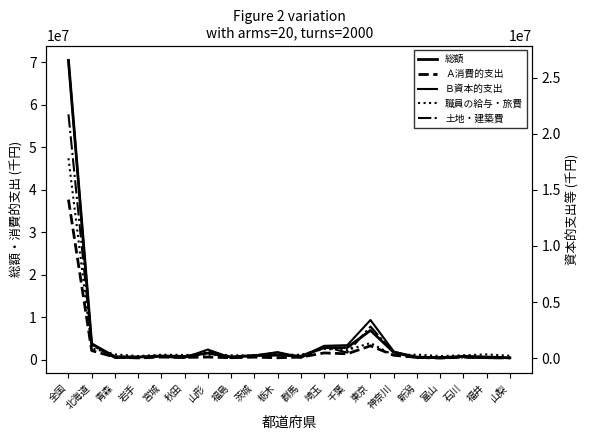

Reading left to right, what are all the values shown in this chart?

総額: 全国=70405329	北海道=3756652	青森=712760	岩手=661272	宮城=893093	秋田=797095	山形=1570342	福島=688720	茨城=998940	栃木=1078428	群馬=857512	埼玉=2834587	千葉=2872727	東京=6918007	神奈川=1765809	新潟=638951	富山=500693	石川=816437	福井=653000	山梨=475893
Ａ消費的支出: 全国=37670860	北海道=2155392	青森=618642	岩手=436676	宮城=632391	秋田=555885	山形=644122	福島=477222	茨城=618328	栃木=475475	群馬=622642	埼玉=1607911	千葉=1407036	東京=3279433	神奈川=1053635	新潟=558944	富山=398296	石川=632221	福井=499309	山梨=429277
Ｂ資本的支出: 全国=26548849	北海道=1273257	青森=29491	岩手=78944	宮城=151165	秋田=28221	山形=763644	福島=29370	茨城=239988	栃木=526469	群馬=90915	埼玉=1092436	千葉=1149334	東京=3394094	神奈川=593686	新潟=15564	富山=36688	石川=97816	福井=25163	山梨=4961
職員の給与・旅費: 全国=17821552	北海道=880392	青森=328930	岩手=182802	宮城=300404	秋田=277780	山形=308465	福島=251667	茨城=225341	栃木=308381	群馬=294864	埼玉=818165	千葉=713582	東京=1342730	神奈川=243660	新潟=312017	富山=178342	石川=249019	福井=327023	山梨=210318
土地・建築費: 全国=21740094	北海道=1164186	青森=23904	岩手=58600	宮城=117502	秋田=21000	山形=652146	福島=1544	茨城=213622	栃木=498919	群馬=19841	埼玉=1016674	千葉=491335	東京=2811163	神奈川=484440	新潟=5471	富山=30760	石川=66462	福井=0	山梨=671